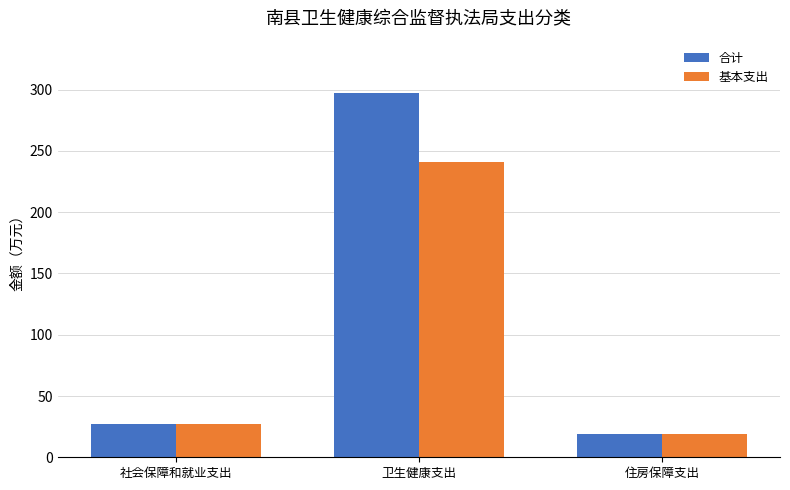

Does the chart contain any negative values?

No